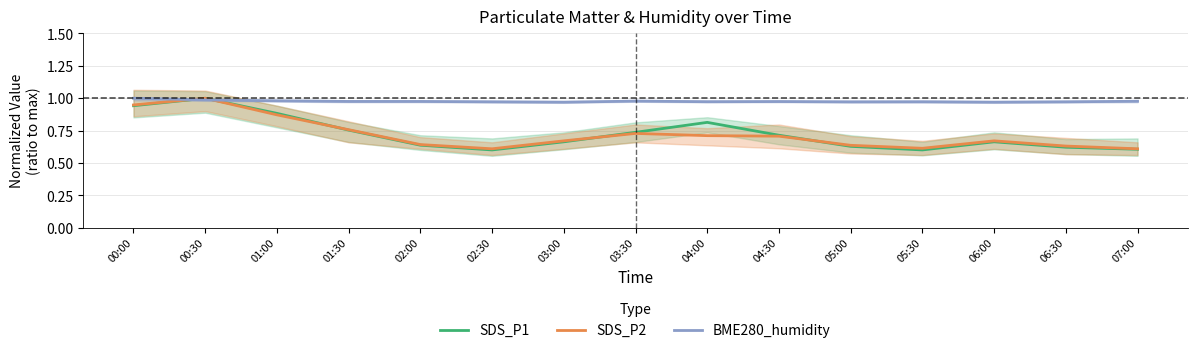

Reading left to right, list all the values displayed in this chart.

SDS_P1: 00:00=0.9	00:30=1.0	01:00=0.9	01:30=0.8	02:00=0.6	02:30=0.6	03:00=0.7	03:30=0.7	04:00=0.8	04:30=0.7	05:00=0.6	05:30=0.6	06:00=0.7	06:30=0.6	07:00=0.6
SDS_P2: 00:00=0.9	00:30=1.0	01:00=0.9	01:30=0.8	02:00=0.6	02:30=0.6	03:00=0.7	03:30=0.7	04:00=0.7	04:30=0.7	05:00=0.6	05:30=0.6	06:00=0.7	06:30=0.6	07:00=0.6
BME280_humidity: 00:00=1.0	00:30=1.0	01:00=1.0	01:30=1.0	02:00=1.0	02:30=1.0	03:00=1.0	03:30=1.0	04:00=1.0	04:30=1.0	05:00=1.0	05:30=1.0	06:00=1.0	06:30=1.0	07:00=1.0